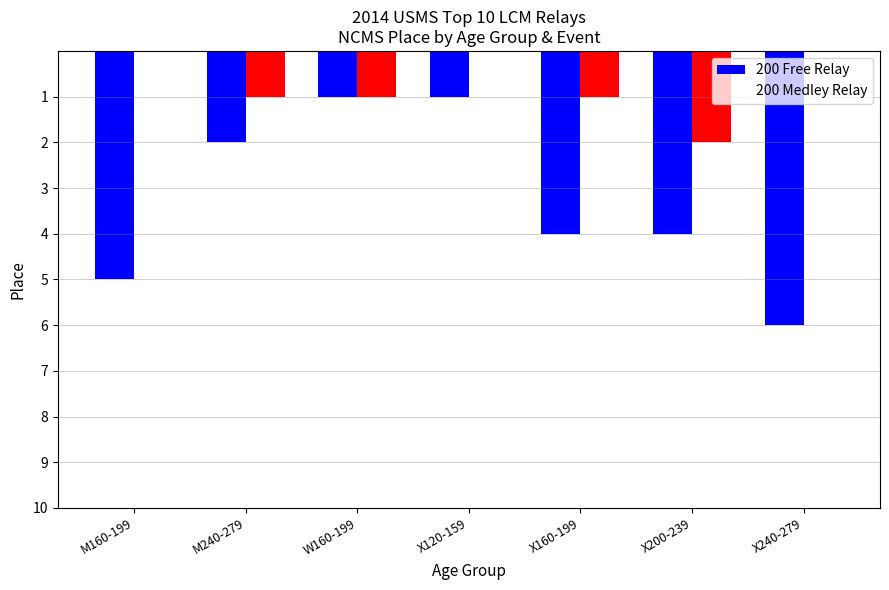

Is the value of 200 Medley Relay at X240-279 greater than the value of 200 Free Relay at X240-279?

No